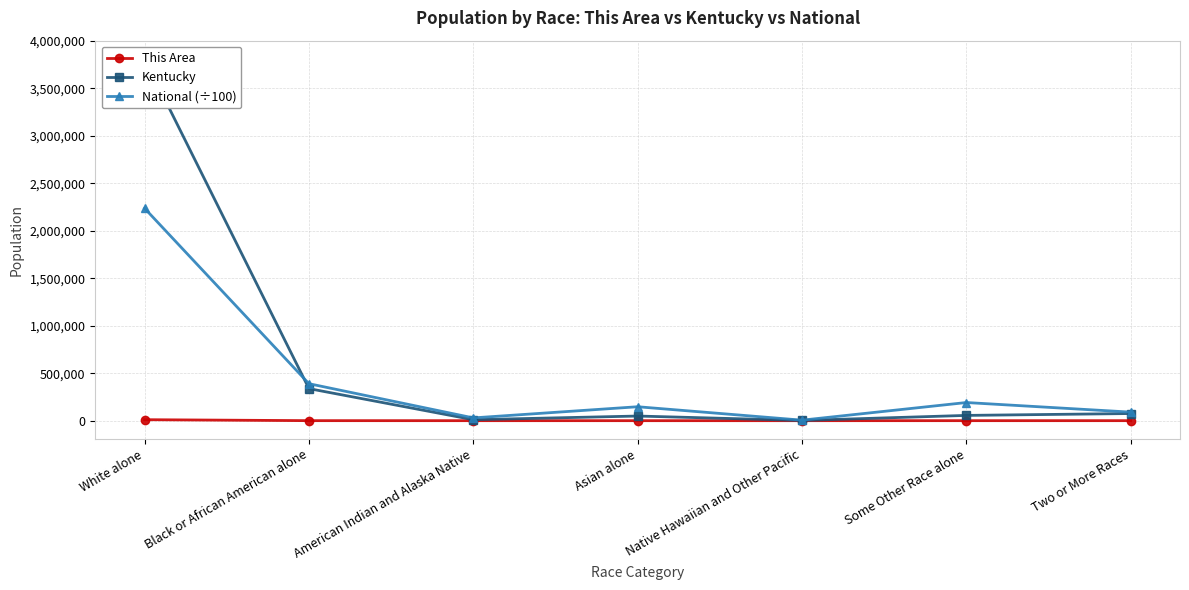

Does the chart have visible grid lines?

Yes